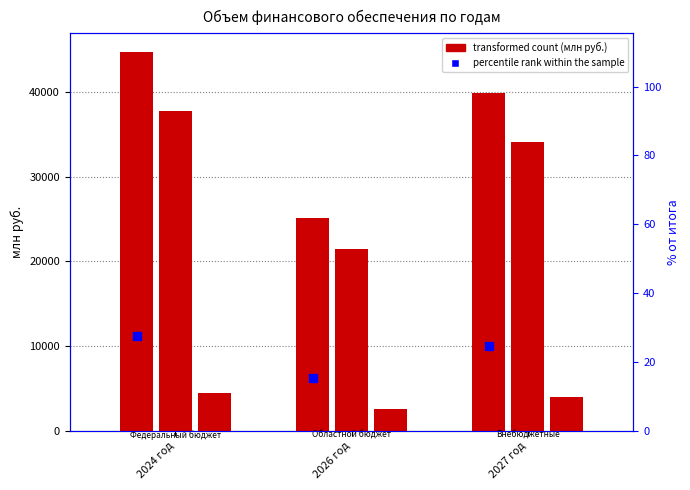

Which series contains the lowest Y value?

Внебюджетные источники